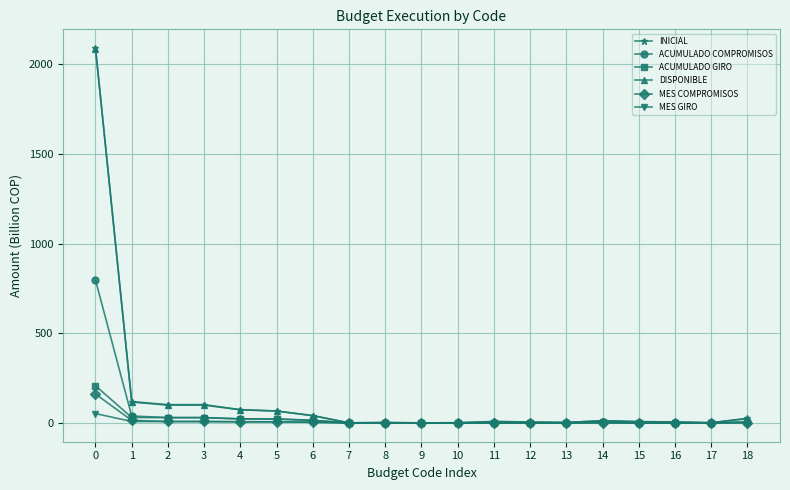

The ACUMULADO GIRO series shows 357.4 at 0. True or false?

False